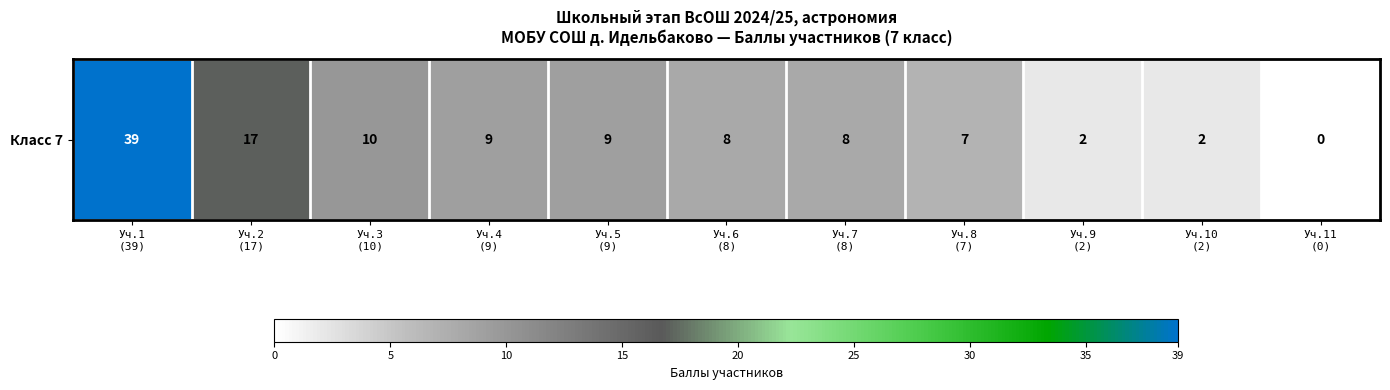

What is the change in value from Уч.4
(9) to Уч.8
(7)?

-2